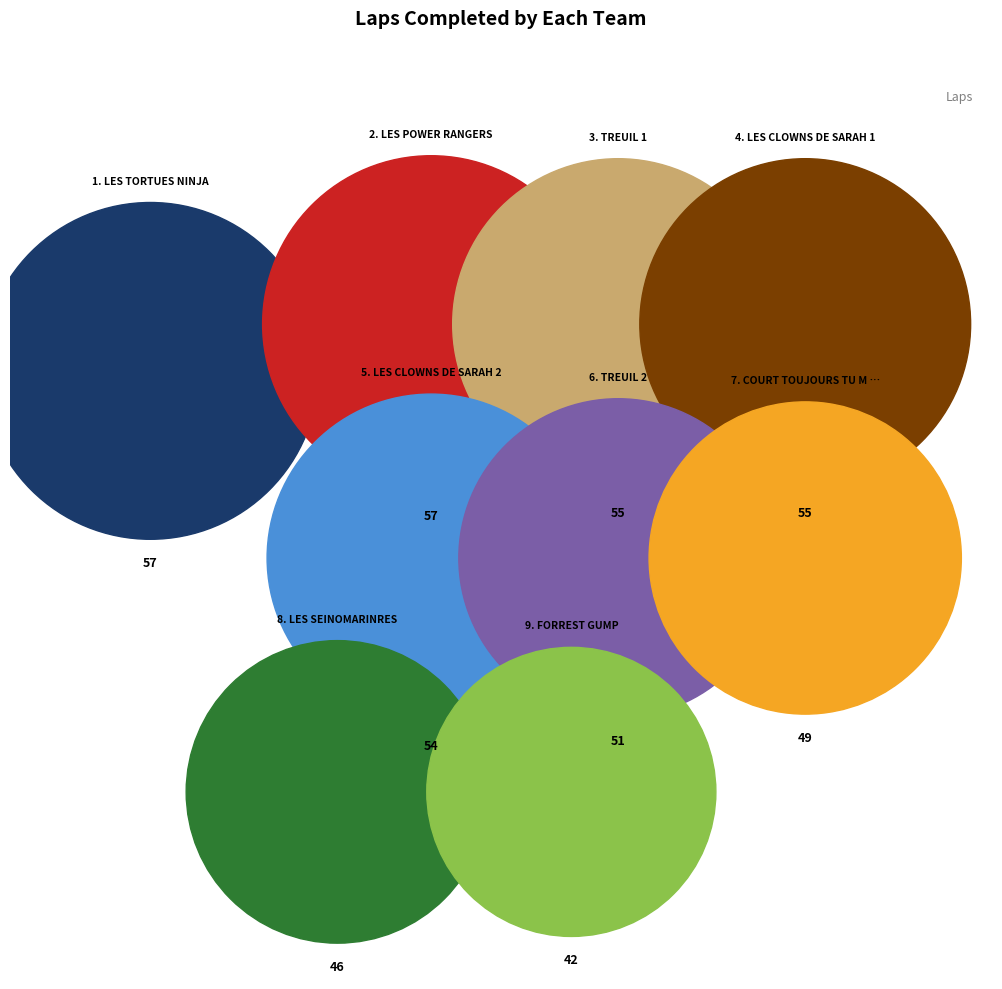

Approximately how many times larger is the value at TREUIL 2 compared to FORREST GUMP?

1.2